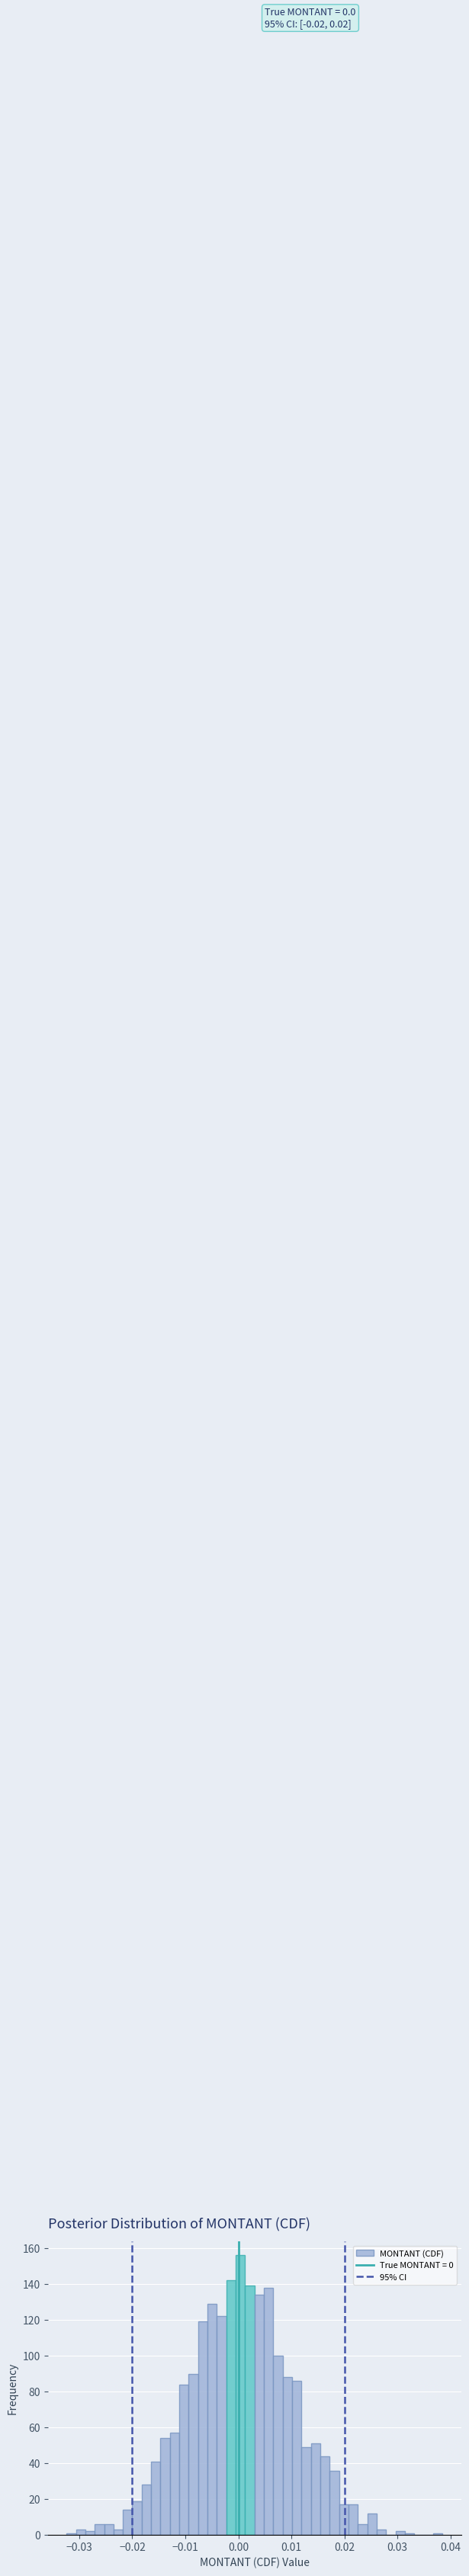

Around what value on the x-axis is the tallest bar? Give the approximate position of its centre, as read against the axis.

0.000